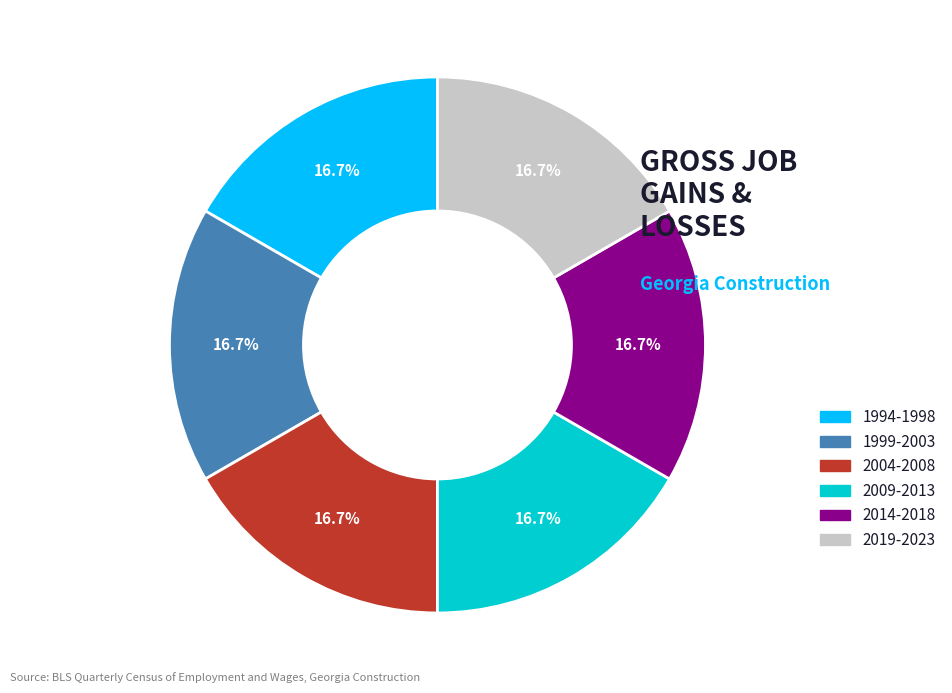

How many slices are in this pie chart?

6